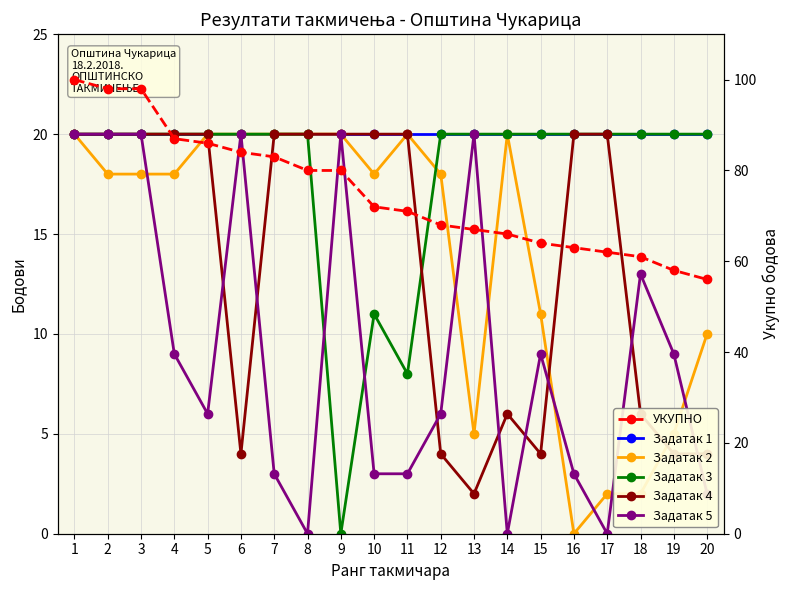

Is it true that Задатак 4 equals 10 at 1?

False